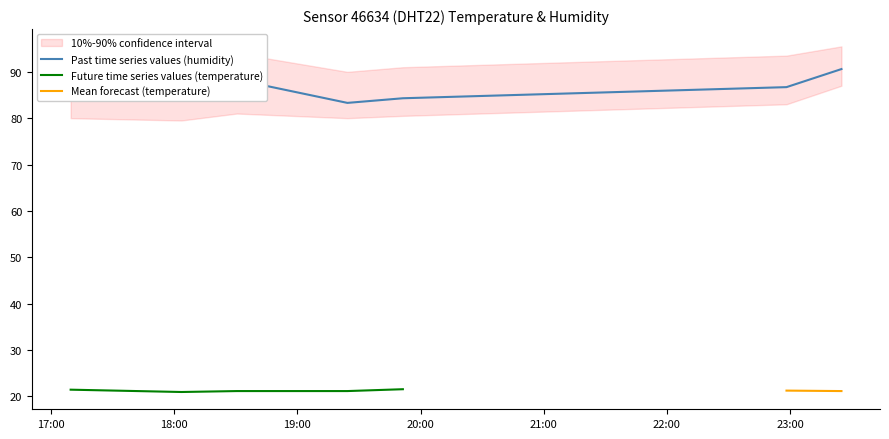

The chart shows a value of 156.6 at 2022-10-03T18:30:33. True or false?

False